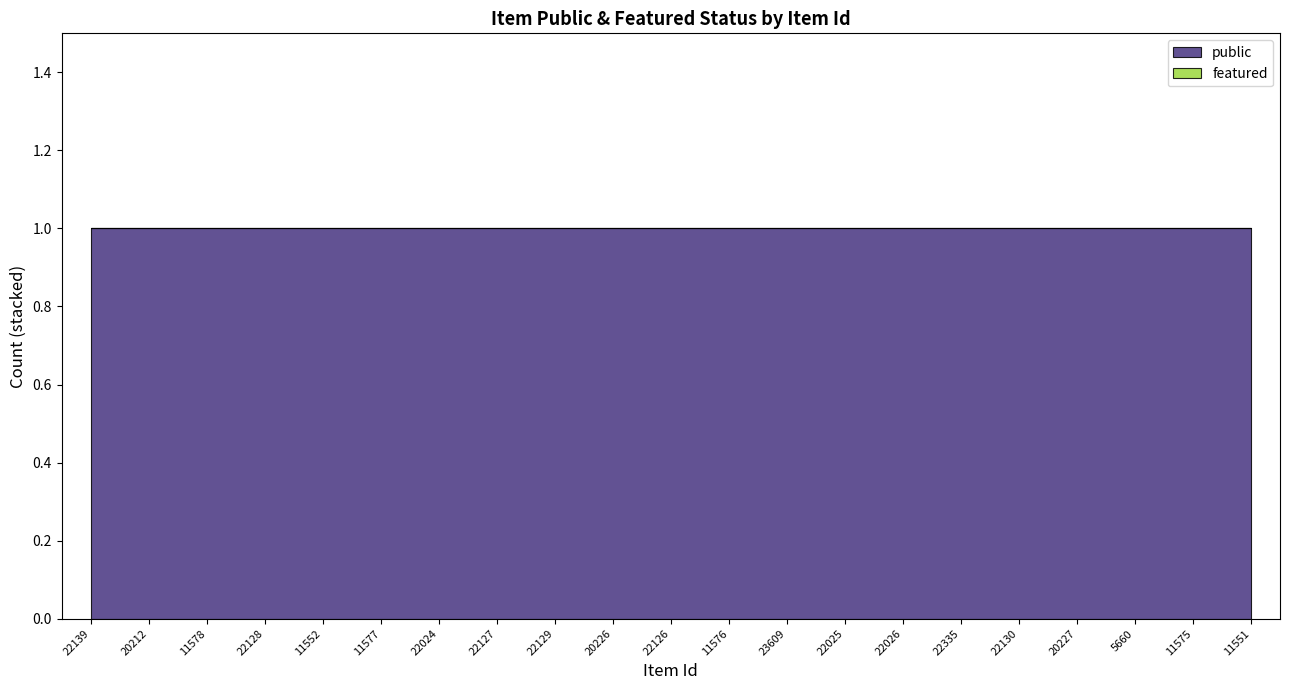

What are all the series names shown in the legend?

public, featured